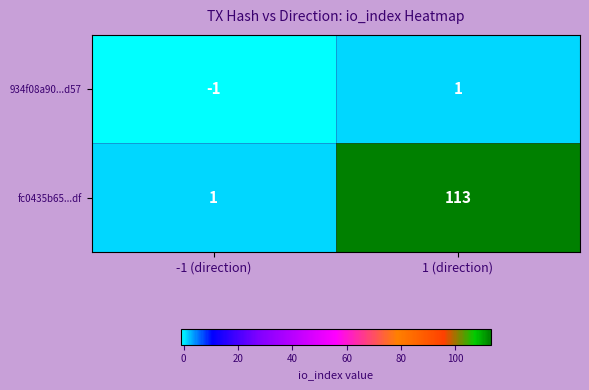

At -1 (direction), list the series in order from smallest to largest.

934f08a90...d57, fc0435b65...df